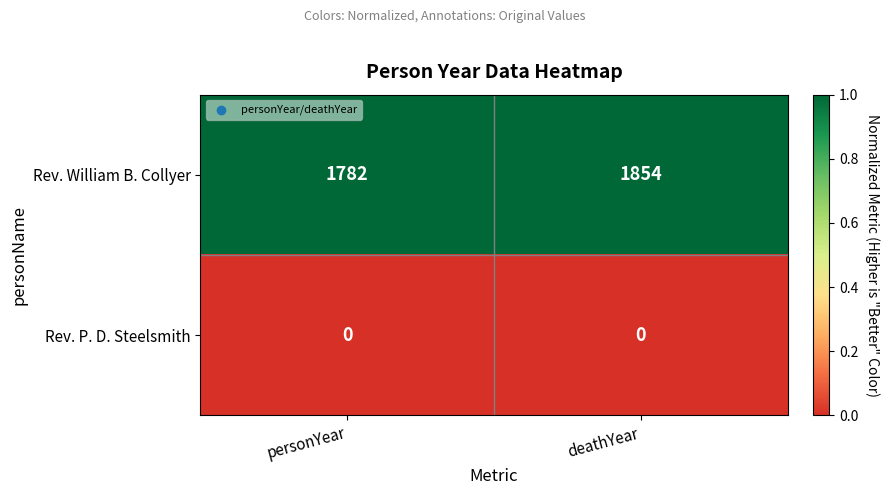

What is the difference between the Rev. William B. Collyer values at personYear and deathYear?

72